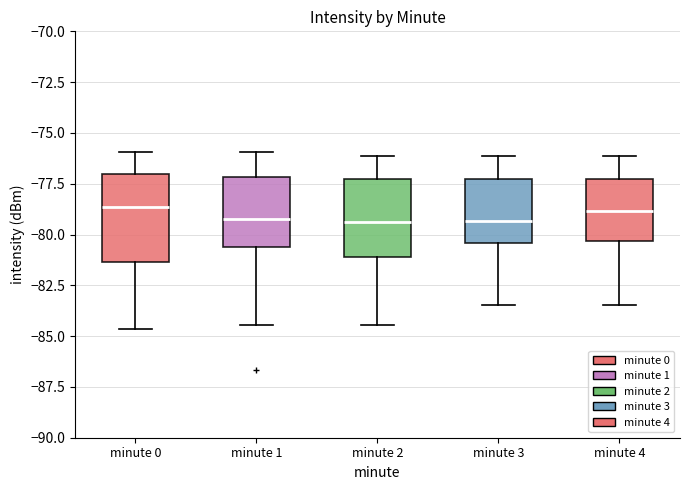

Reading left to right, transcribe this box plot: for each box, give where its median line is, the range the box spans, and where its two whiskers end, as read against the y-axis. The values are not printed on the chart, so give them approximately, as read against the axis.

minute 0: median -78.5, box -81.5 to -77.0, whiskers -84.5 to -76.0
minute 1: median -79.0, box -80.5 to -77.0, whiskers -84.5 to -76.0
minute 2: median -79.5, box -81.0 to -77.5, whiskers -84.5 to -76.0
minute 3: median -79.5, box -80.5 to -77.5, whiskers -83.5 to -76.0
minute 4: median -79.0, box -80.5 to -77.5, whiskers -83.5 to -76.0